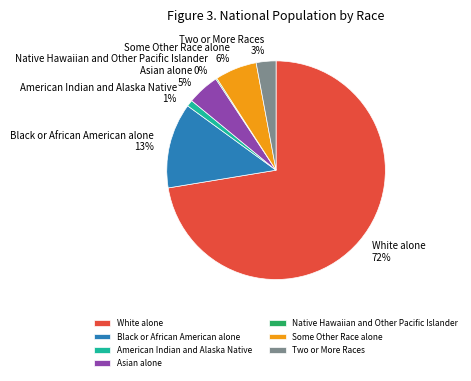

To the nearest percent, what portion does White alone represent?

72%